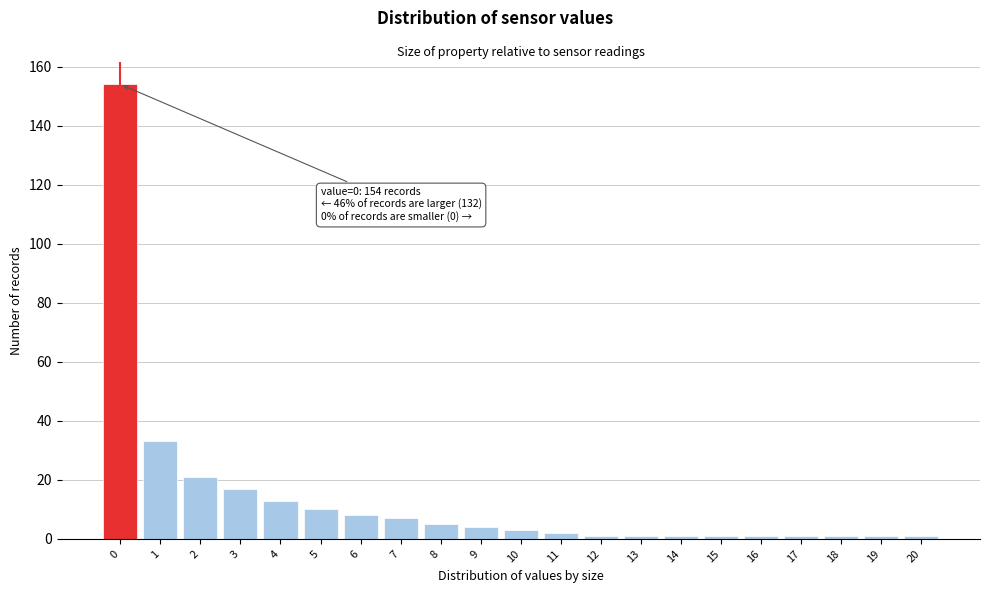

Reading left to right, extract all data points from this chart.

0=154	1=33	2=21	3=17	4=13	5=10	6=8	7=7	8=5	9=4	10=3	11=2	12=1	13=1	14=1	15=1	16=1	17=1	18=1	19=1	20=1